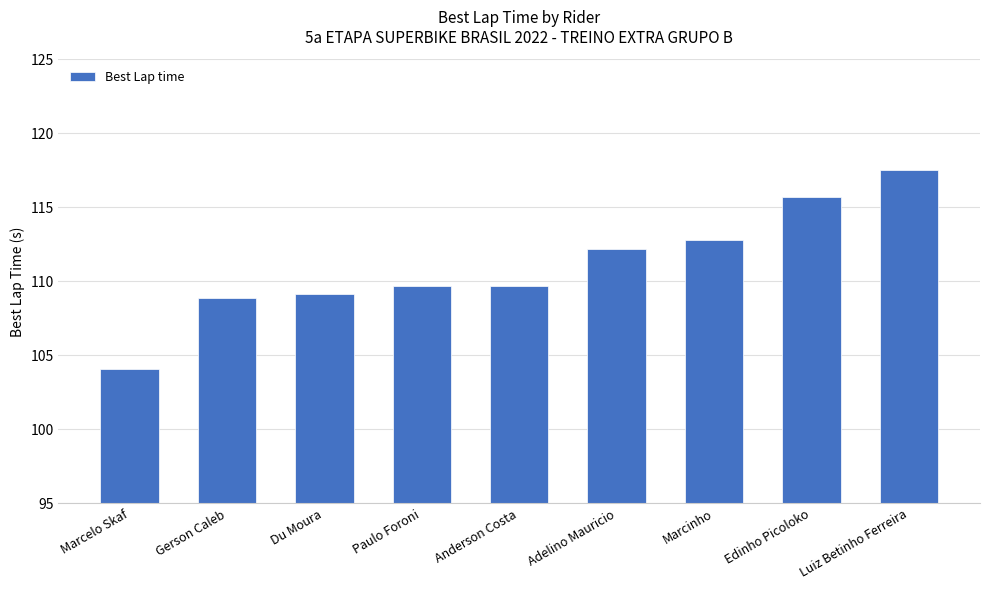

What is the maximum value shown in the chart?

117.5